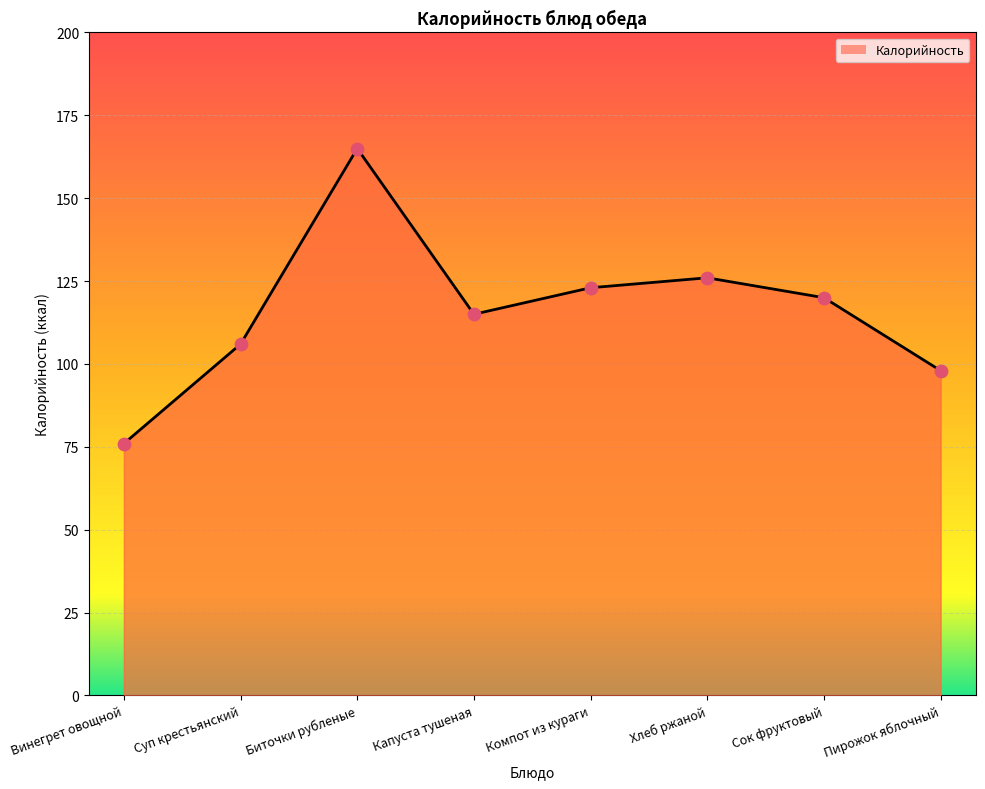

What is the ratio of the value at Винегрет овощной to the value at Капуста тушеная?

0.7